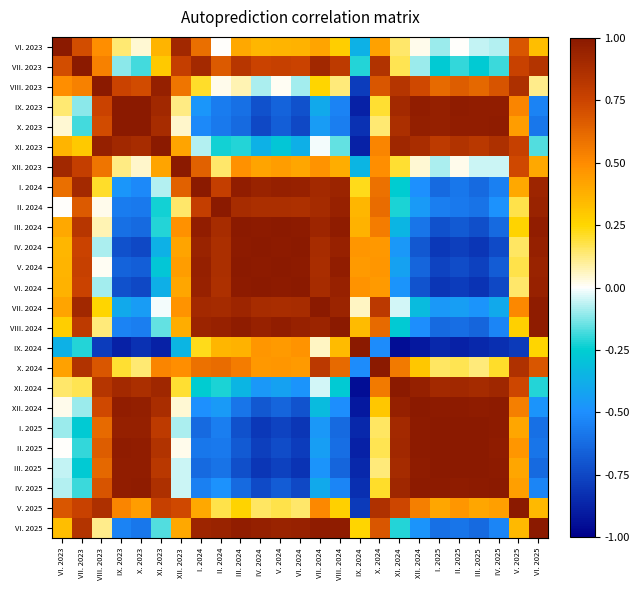

What is the difference between the highest and lowest values at VI. 2024?

1.8